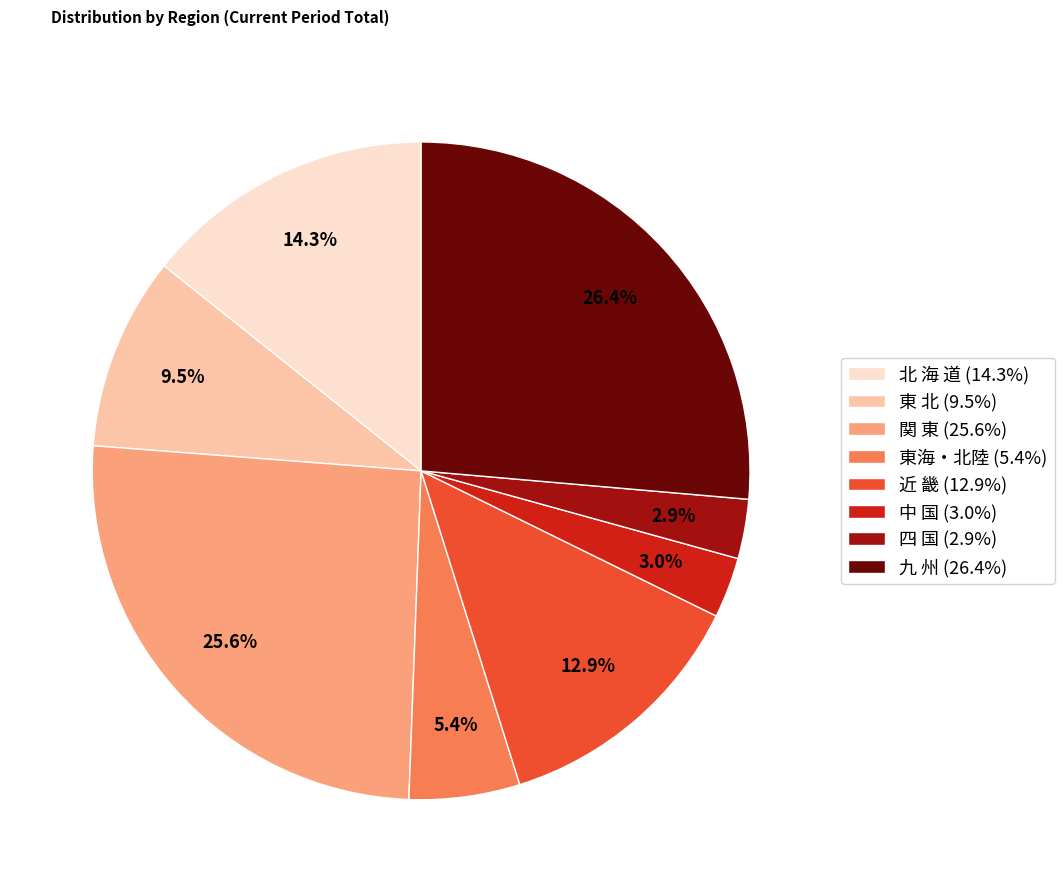

Combined, do 北 海 道 and 近 畿 account for over 50%?

No